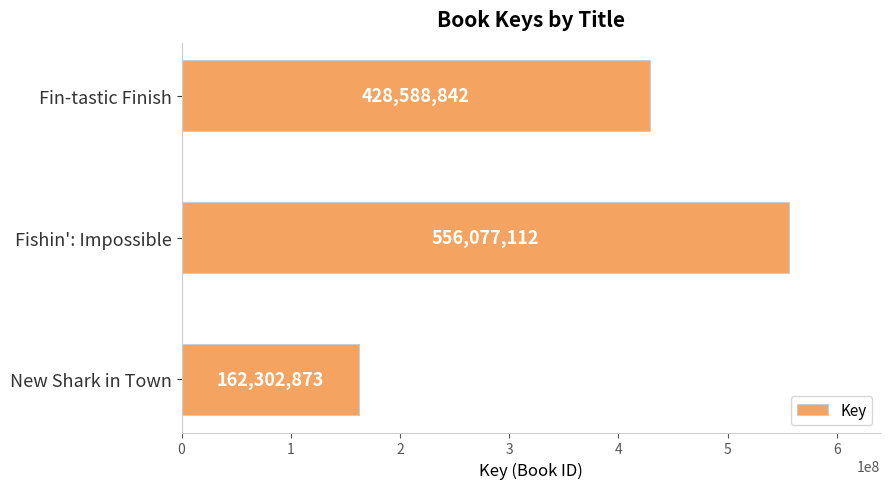

Does the chart contain any negative values?

No